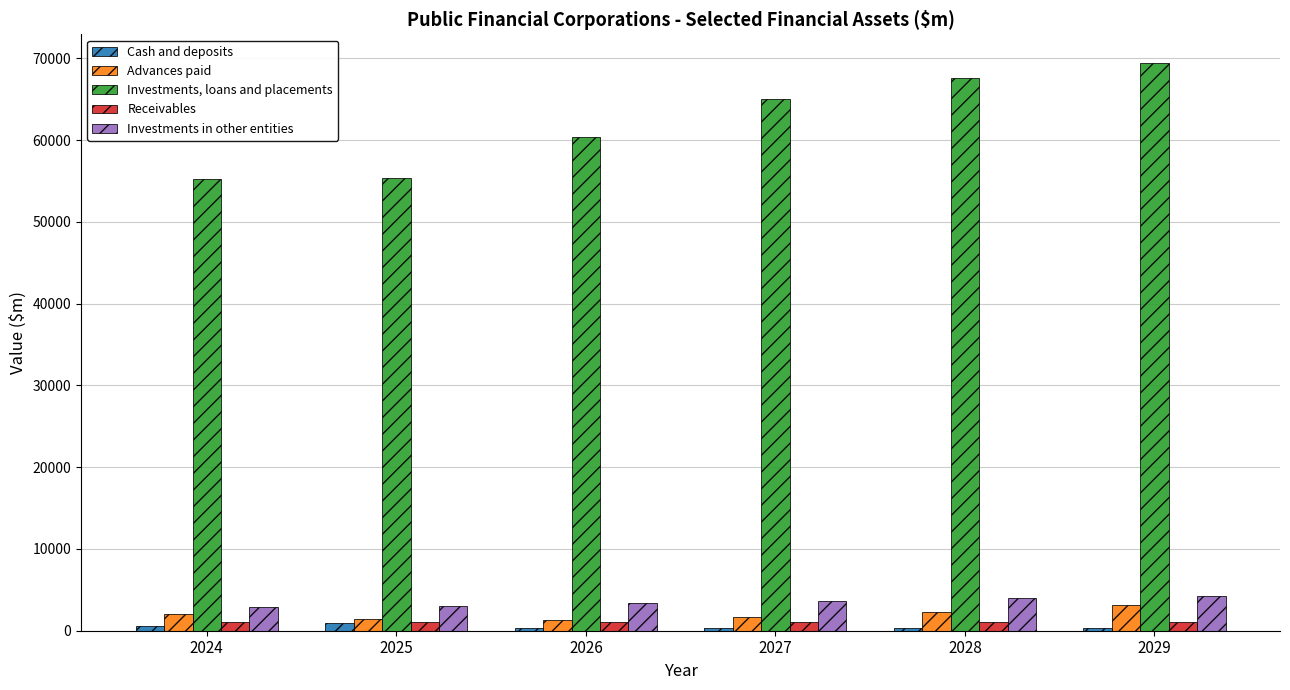

What is the difference between the second highest and second lowest values in the Advances paid series?

839